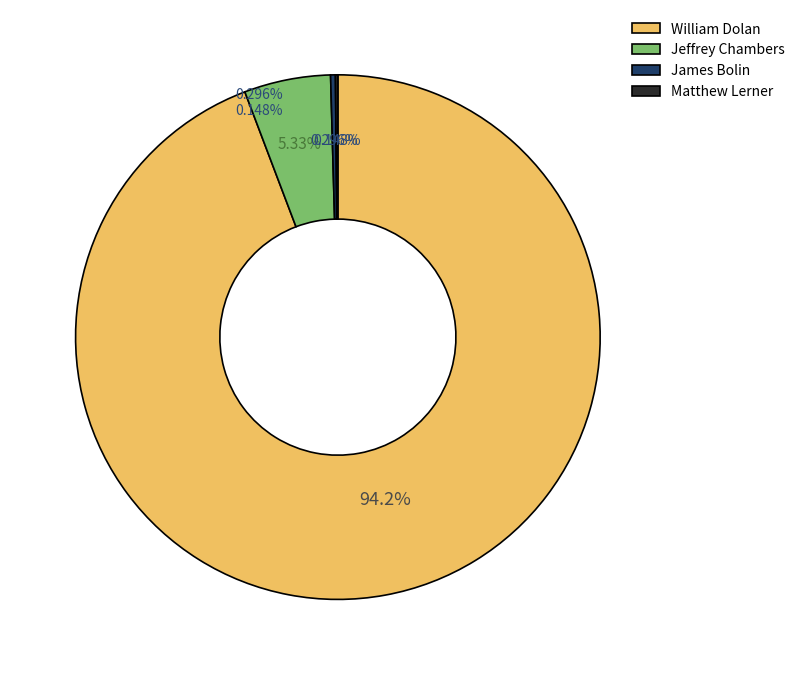

How many segments does this pie chart have?

4